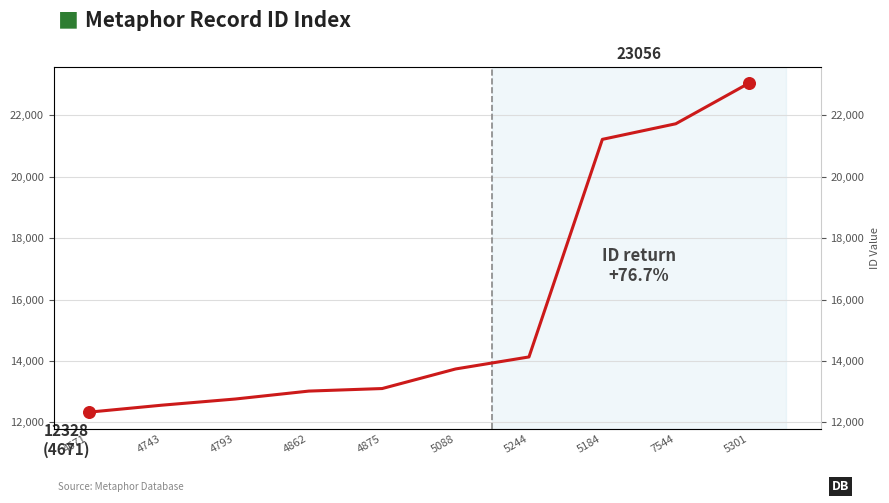

Which has a higher value, 5088 or 4793?

5088